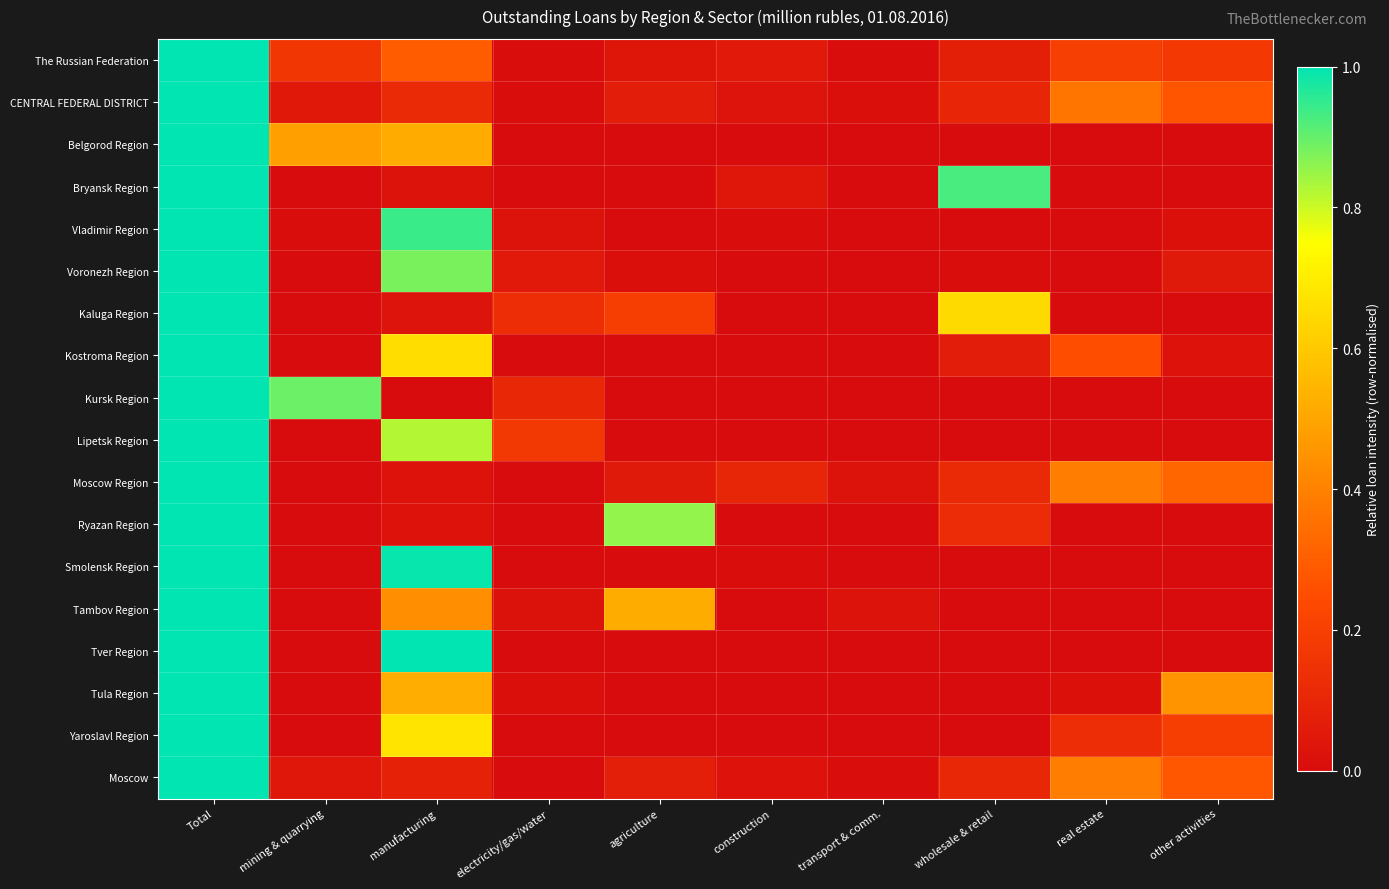

Reading left to right, extract all data points from this chart.

The Russian Federation: Total=1.0	mining & quarrying=0.2	manufacturing=0.3	electricity/gas/water=0.0	agriculture=0.0	construction=0.0	transport & comm.=0.0	wholesale & retail=0.1	real estate=0.2	other activities=0.2
CENTRAL FEDERAL DISTRICT: Total=1.0	mining & quarrying=0.0	manufacturing=0.1	electricity/gas/water=0.0	agriculture=0.1	construction=0.0	transport & comm.=0.0	wholesale & retail=0.1	real estate=0.4	other activities=0.3
Belgorod Region: Total=1.0	mining & quarrying=0.5	manufacturing=0.5	electricity/gas/water=0.0	agriculture=0.0	construction=0.0	transport & comm.=0.0	wholesale & retail=0.0	real estate=0.0	other activities=0.0
Bryansk Region: Total=1.0	mining & quarrying=0.0	manufacturing=0.0	electricity/gas/water=0.0	agriculture=0.0	construction=0.0	transport & comm.=0.0	wholesale & retail=0.9	real estate=0.0	other activities=0.0
Vladimir Region: Total=1.0	mining & quarrying=0.0	manufacturing=0.9	electricity/gas/water=0.0	agriculture=0.0	construction=0.0	transport & comm.=0.0	wholesale & retail=0.0	real estate=0.0	other activities=0.0
Voronezh Region: Total=1.0	mining & quarrying=0.0	manufacturing=0.9	electricity/gas/water=0.0	agriculture=0.0	construction=0.0	transport & comm.=0.0	wholesale & retail=0.0	real estate=0.0	other activities=0.1
Kaluga Region: Total=1.0	mining & quarrying=0.0	manufacturing=0.0	electricity/gas/water=0.1	agriculture=0.2	construction=0.0	transport & comm.=0.0	wholesale & retail=0.6	real estate=0.0	other activities=0.0
Kostroma Region: Total=1.0	mining & quarrying=0.0	manufacturing=0.7	electricity/gas/water=0.0	agriculture=0.0	construction=0.0	transport & comm.=0.0	wholesale & retail=0.1	real estate=0.3	other activities=0.0
Kursk Region: Total=1.0	mining & quarrying=0.9	manufacturing=0.0	electricity/gas/water=0.1	agriculture=0.0	construction=0.0	transport & comm.=0.0	wholesale & retail=0.0	real estate=0.0	other activities=0.0
Lipetsk Region: Total=1.0	mining & quarrying=0.0	manufacturing=0.8	electricity/gas/water=0.2	agriculture=0.0	construction=0.0	transport & comm.=0.0	wholesale & retail=0.0	real estate=0.0	other activities=0.0
Moscow Region: Total=1.0	mining & quarrying=0.0	manufacturing=0.0	electricity/gas/water=0.0	agriculture=0.1	construction=0.1	transport & comm.=0.0	wholesale & retail=0.1	real estate=0.4	other activities=0.3
Ryazan Region: Total=1.0	mining & quarrying=0.0	manufacturing=0.0	electricity/gas/water=0.0	agriculture=0.9	construction=0.0	transport & comm.=0.0	wholesale & retail=0.1	real estate=0.0	other activities=0.0
Smolensk Region: Total=1.0	mining & quarrying=0.0	manufacturing=1.0	electricity/gas/water=0.0	agriculture=0.0	construction=0.0	transport & comm.=0.0	wholesale & retail=0.0	real estate=0.0	other activities=0.0
Tambov Region: Total=1.0	mining & quarrying=0.0	manufacturing=0.4	electricity/gas/water=0.0	agriculture=0.5	construction=0.0	transport & comm.=0.0	wholesale & retail=0.0	real estate=0.0	other activities=0.0
Tver Region: Total=1.0	mining & quarrying=0.0	manufacturing=1.0	electricity/gas/water=0.0	agriculture=0.0	construction=0.0	transport & comm.=0.0	wholesale & retail=0.0	real estate=0.0	other activities=0.0
Tula Region: Total=1.0	mining & quarrying=0.0	manufacturing=0.5	electricity/gas/water=0.0	agriculture=0.0	construction=0.0	transport & comm.=0.0	wholesale & retail=0.0	real estate=0.0	other activities=0.4
Yaroslavl Region: Total=1.0	mining & quarrying=0.0	manufacturing=0.7	electricity/gas/water=0.0	agriculture=0.0	construction=0.0	transport & comm.=0.0	wholesale & retail=0.0	real estate=0.1	other activities=0.2
Moscow: Total=1.0	mining & quarrying=0.0	manufacturing=0.1	electricity/gas/water=0.0	agriculture=0.1	construction=0.0	transport & comm.=0.0	wholesale & retail=0.1	real estate=0.4	other activities=0.3